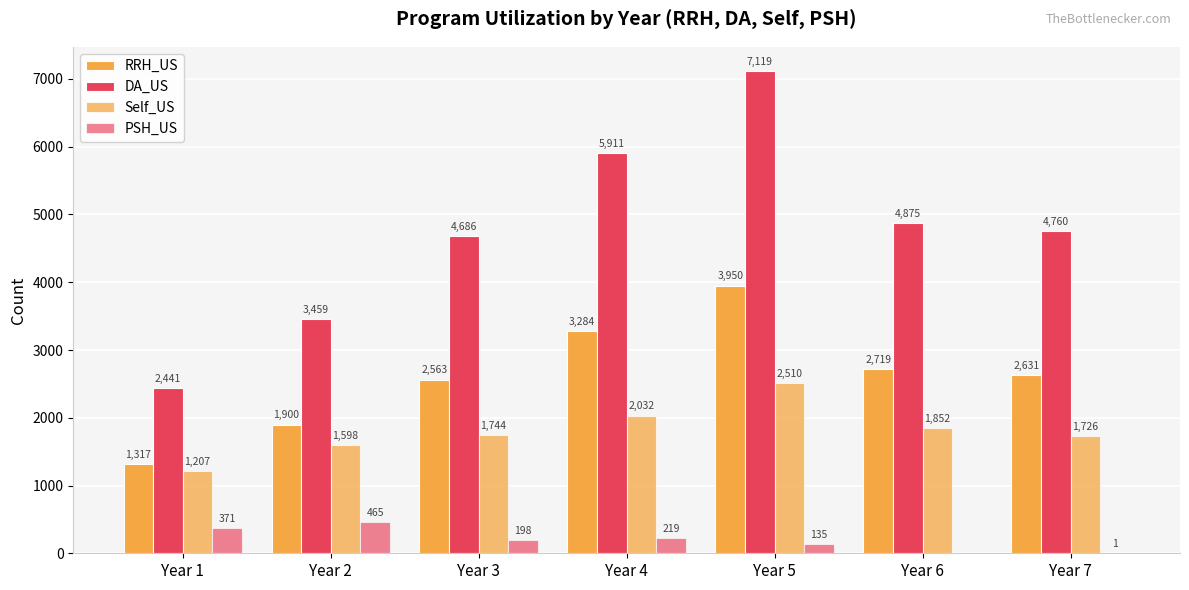

Reading left to right, extract all data points from this chart.

RRH_US: 1317	1900	2563	3284	3950	2719	2631
DA_US: 2441	3459	4686	5911	7119	4875	4760
Self_US: 1207	1598	1744	2032	2510	1852	1726
PSH_US: 371	465	198	219	135	0	1